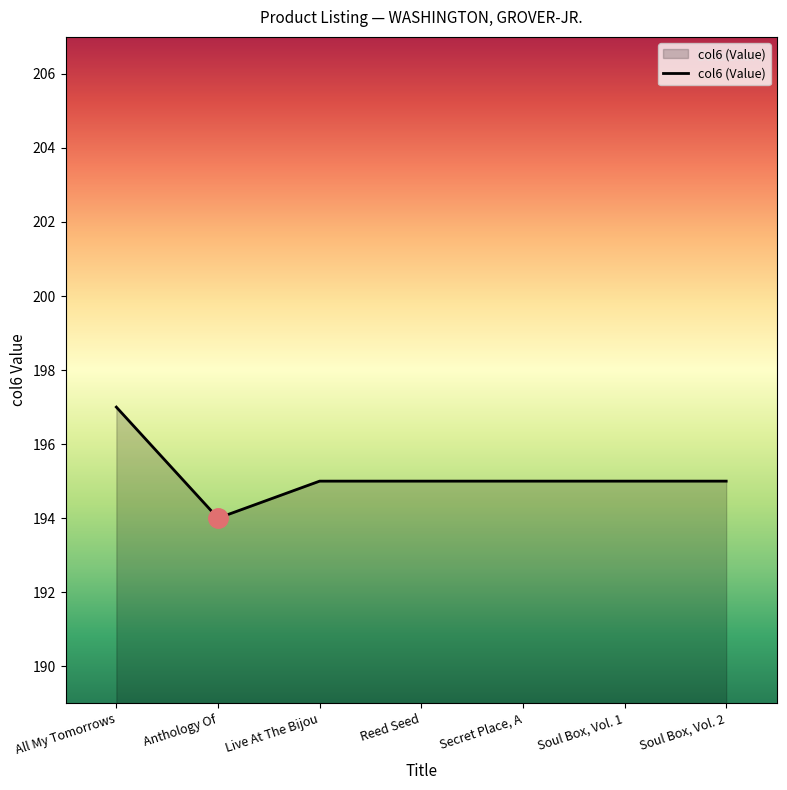

Reading left to right, list all the values displayed in this chart.

197	194	195	195	195	195	195